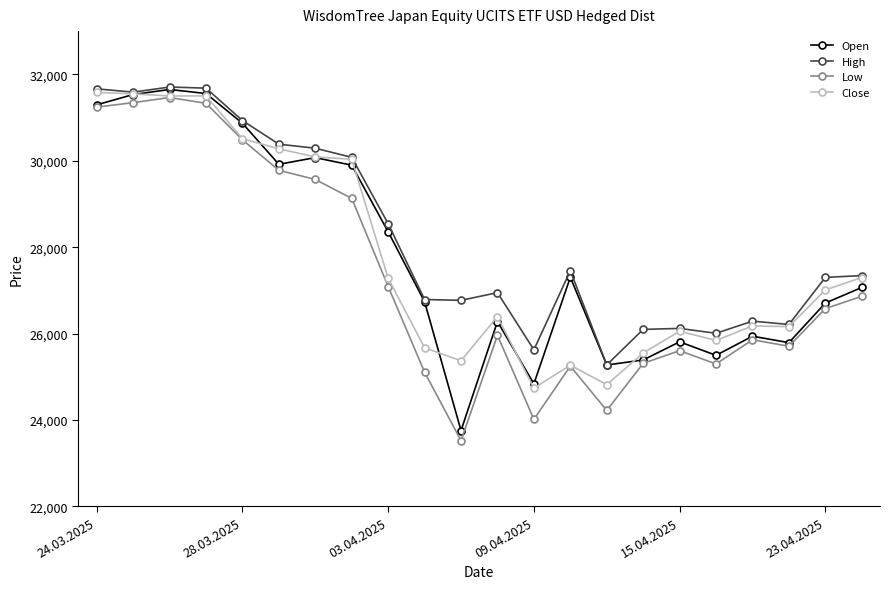

What is the lowest value of the Open series?

23755